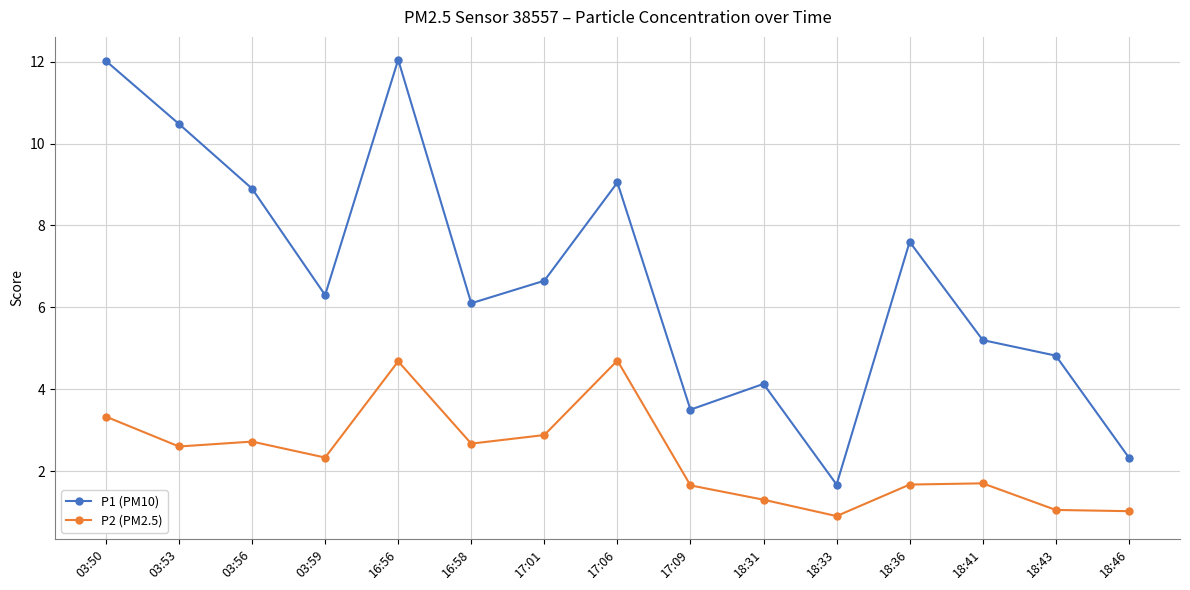

How many interior local peaks does the P2 (PM2.5) series have?

4